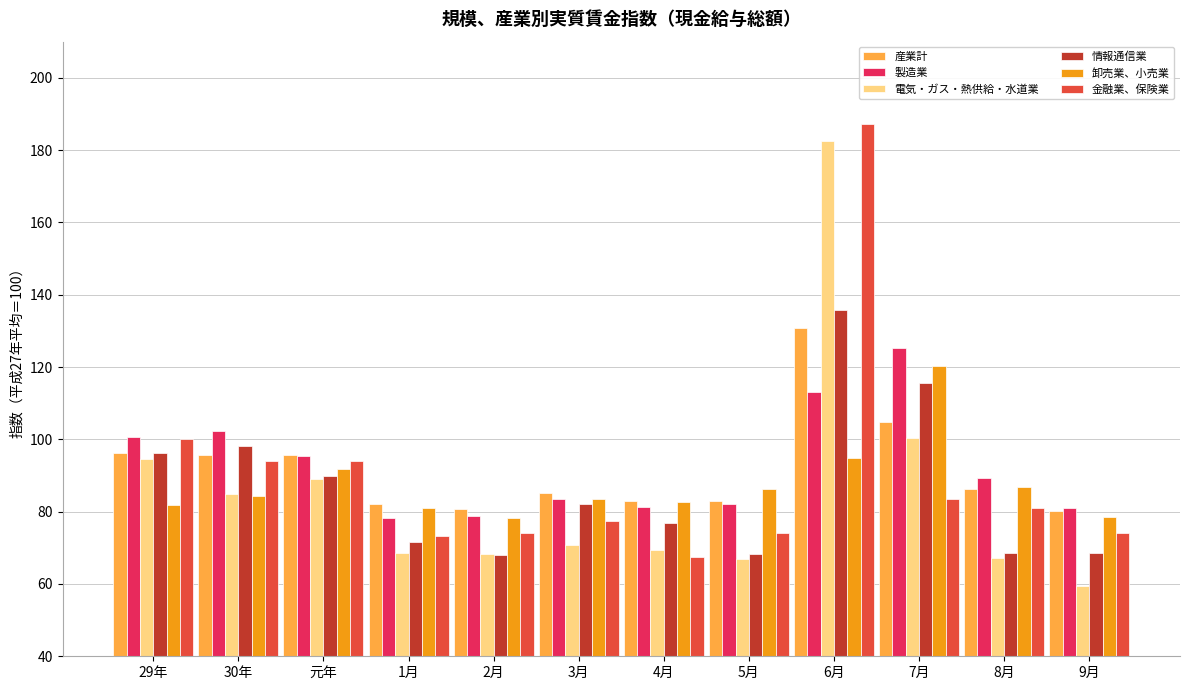

What is the approximate value of 情報通信業 at 3月?

82.1